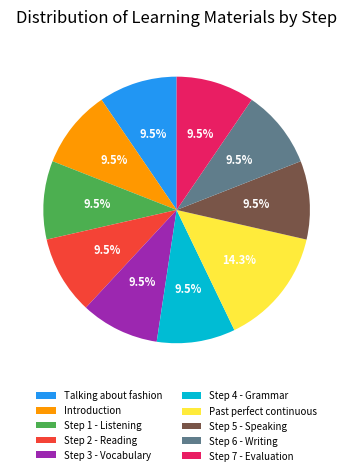

Which category has the biggest portion of the pie?

Past perfect continuous